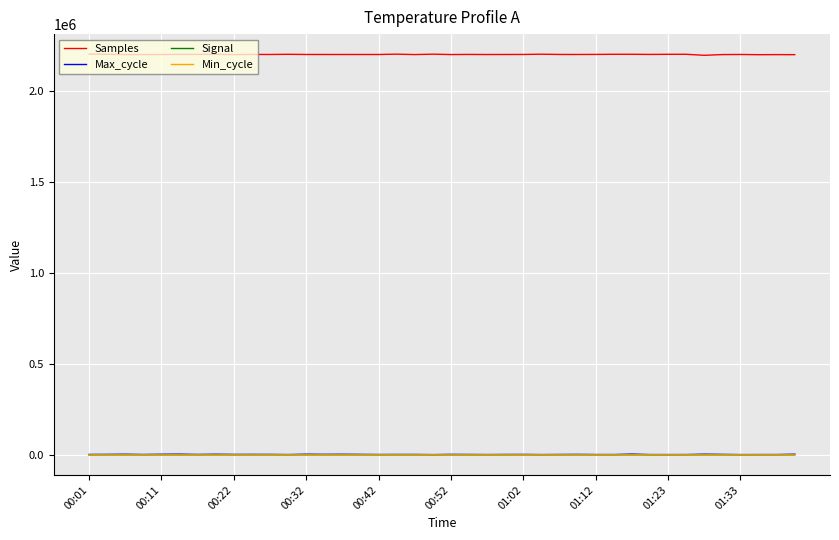

Which series has the largest total across all categories?

Samples